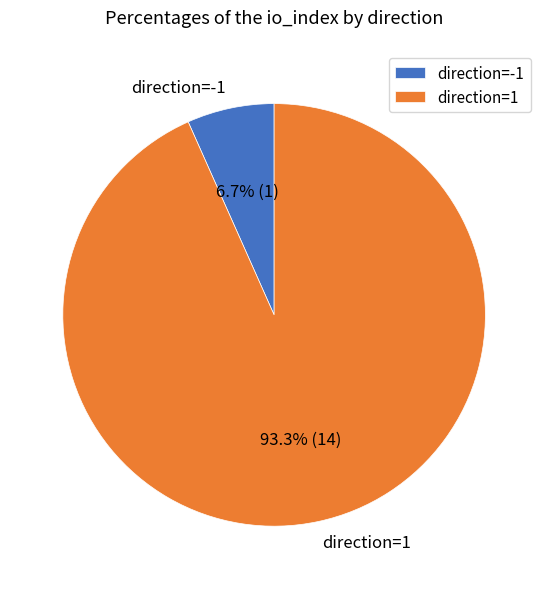

Does direction=1 account for over 50% of the chart?

Yes